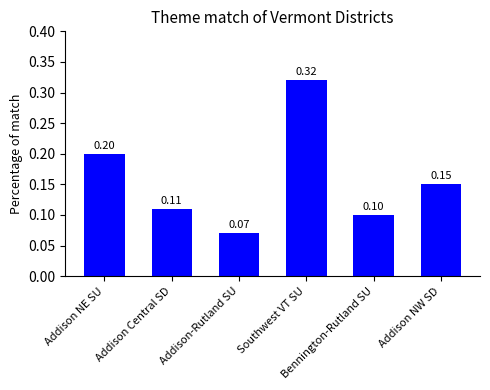

What is the sum of all values?

1.0